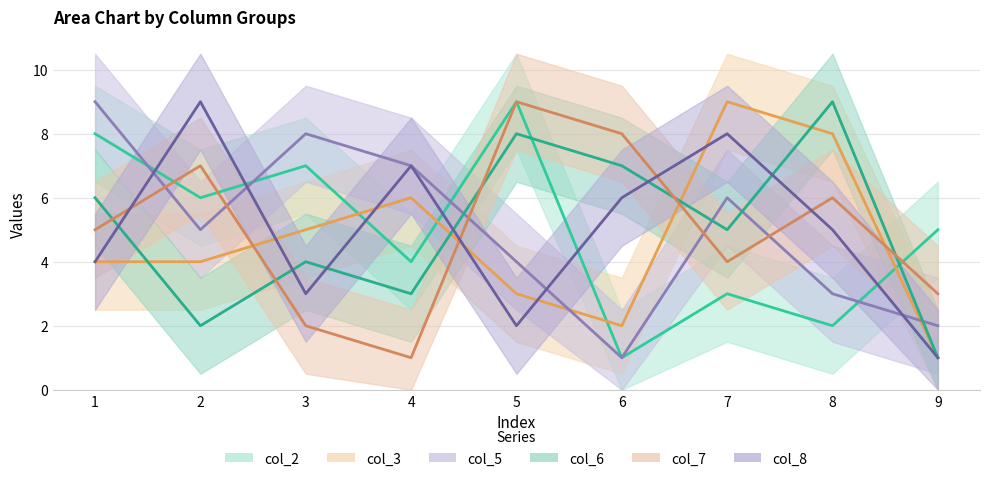

Reading left to right, list all the values displayed in this chart.

col_2: 1=8	2=6	3=7	4=4	5=9	6=1	7=3	8=2	9=5
col_3: 1=4	2=4	3=5	4=6	5=3	6=2	7=9	8=8	9=1
col_5: 1=9	2=5	3=8	4=7	5=4	6=1	7=6	8=3	9=2
col_6: 1=6	2=2	3=4	4=3	5=8	6=7	7=5	8=9	9=1
col_7: 1=5	2=7	3=2	4=1	5=9	6=8	7=4	8=6	9=3
col_8: 1=4	2=9	3=3	4=7	5=2	6=6	7=8	8=5	9=1